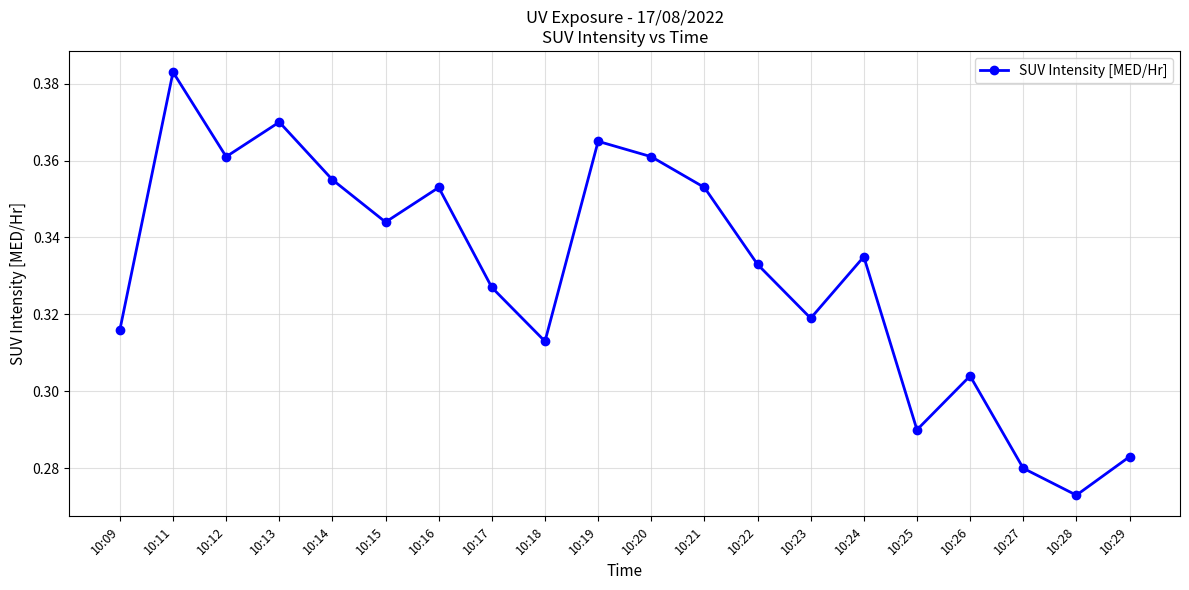

Which label corresponds to the smallest value in the chart?

10:28